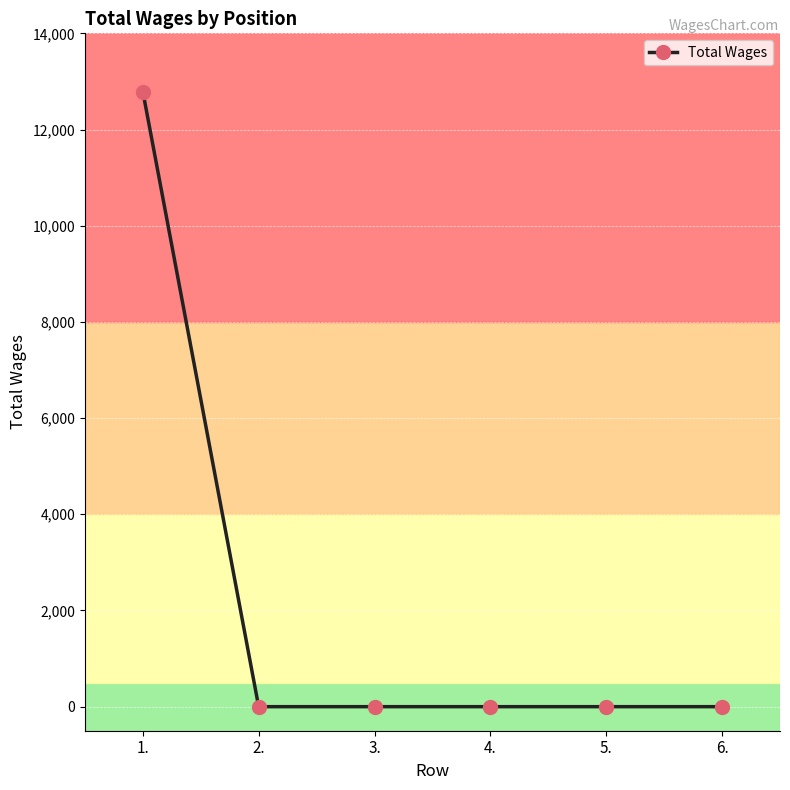

Is it true that the value at 1. is 12790?

True